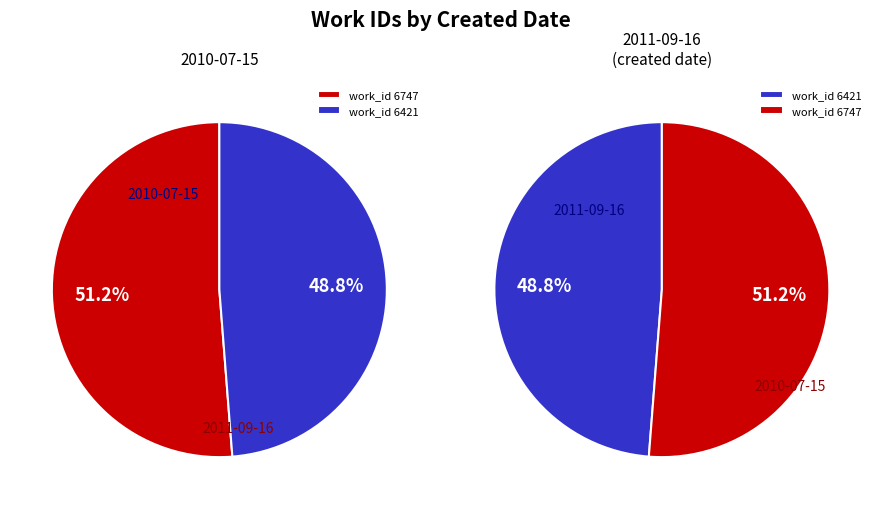

Which slice is the smallest?

2011-09-16